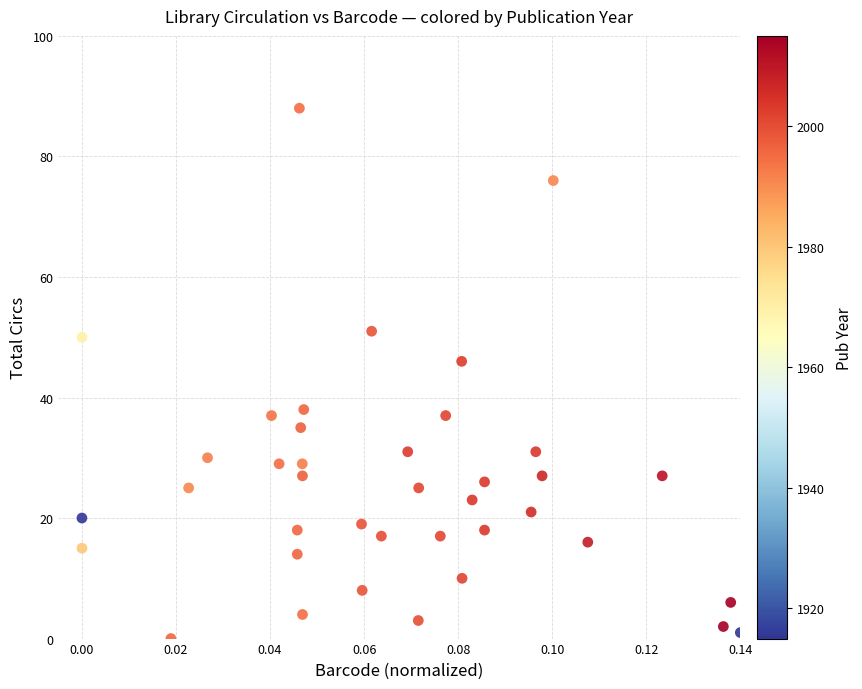

What is the range of Y values (max minus min)?

88